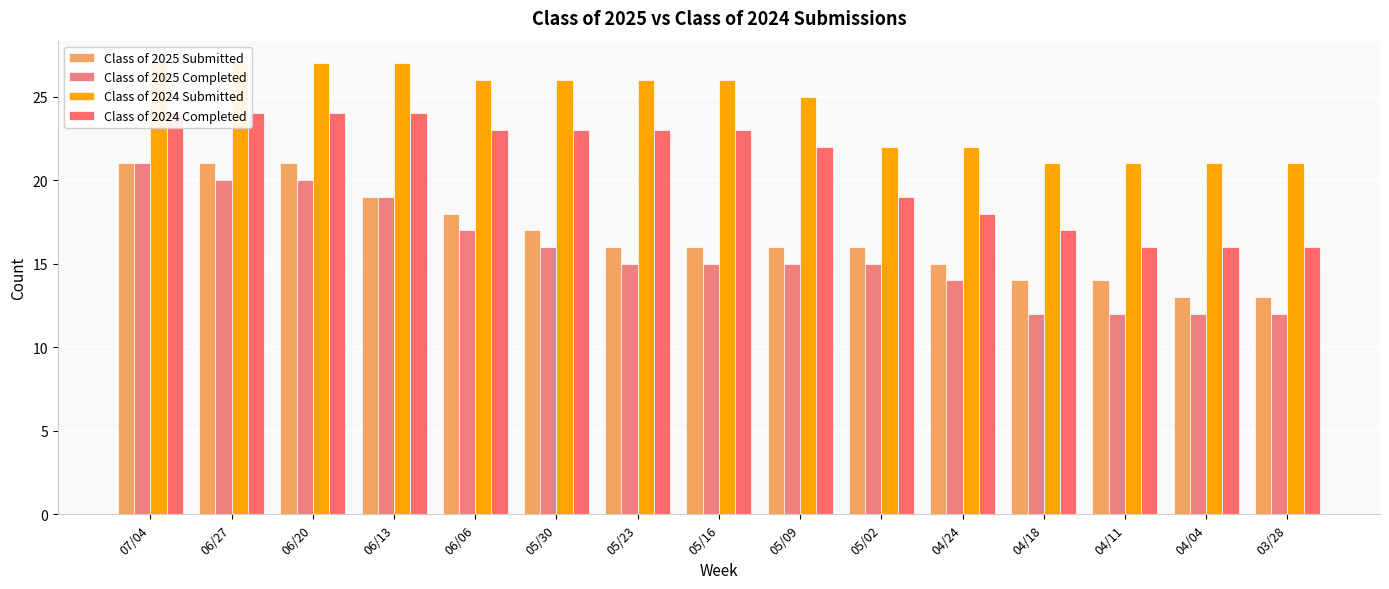

What is the difference between the second highest and minimum values in the Class of 2024 Submitted series?

6